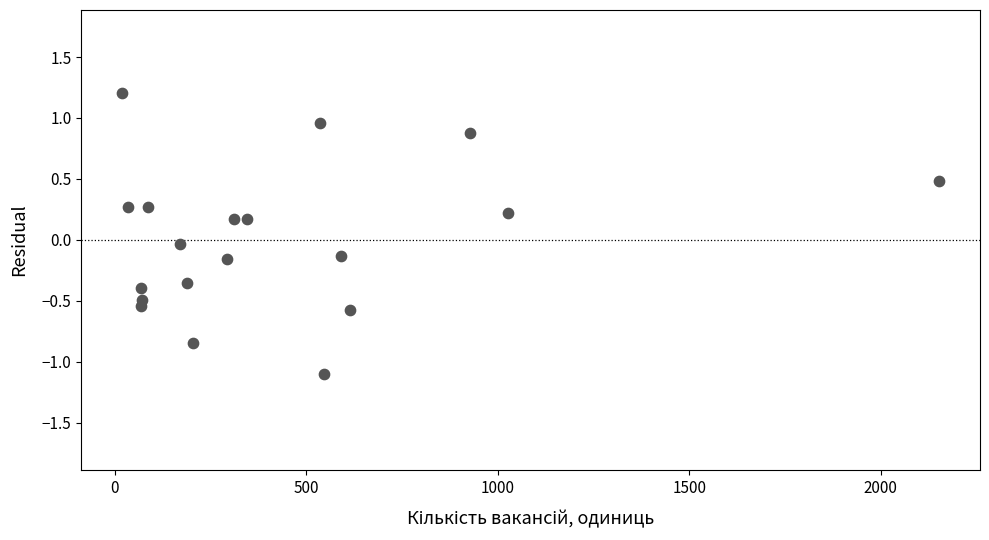

What is the range of Y values (max minus min)?

2.3